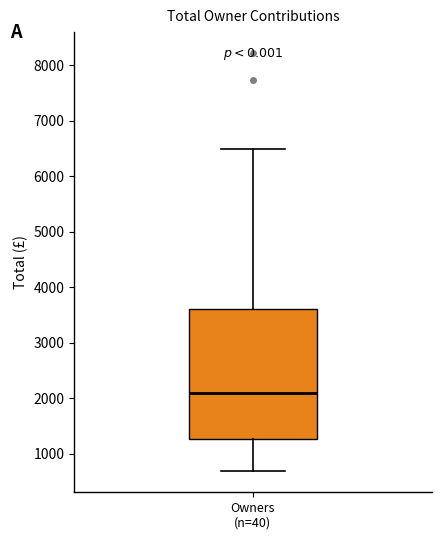

Transcribe this box plot: give where the median line is, the range the box spans, and where the two whiskers end, as read against the y-axis. The values are not printed on the chart, so give them approximately, as read against the axis.

median 2100, box 1300 to 3600, whiskers 700 to 6500